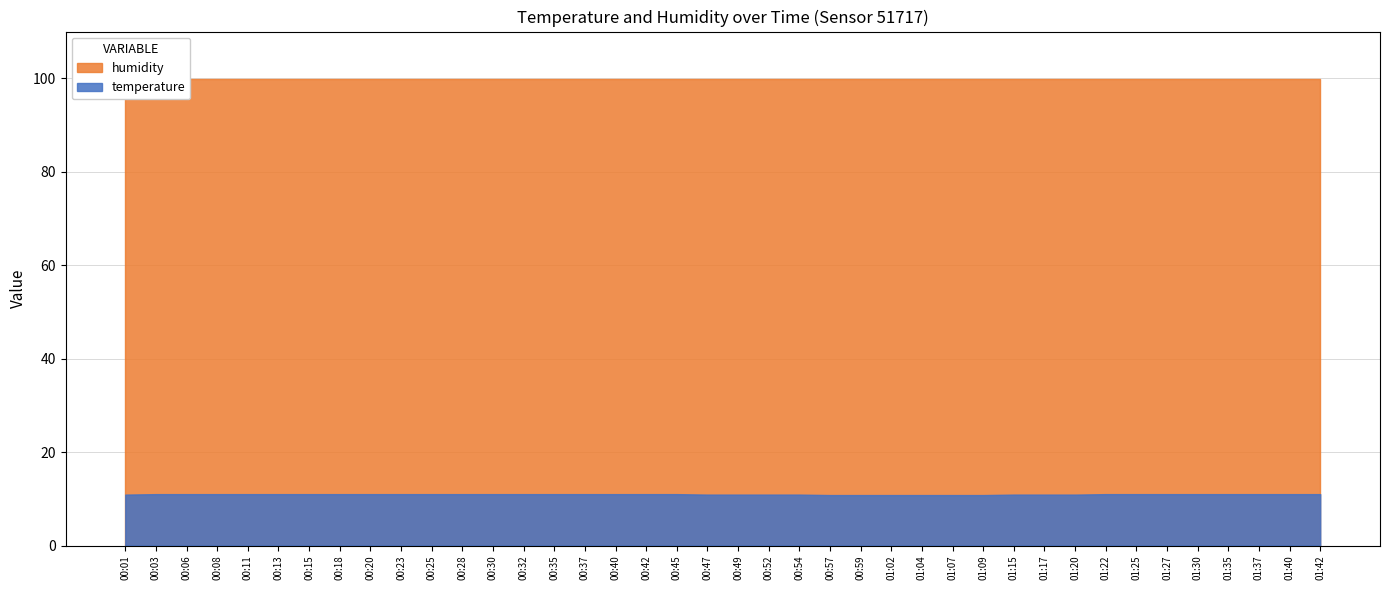

What is the sum of the temperature values at 00:06 and 00:01?

21.9